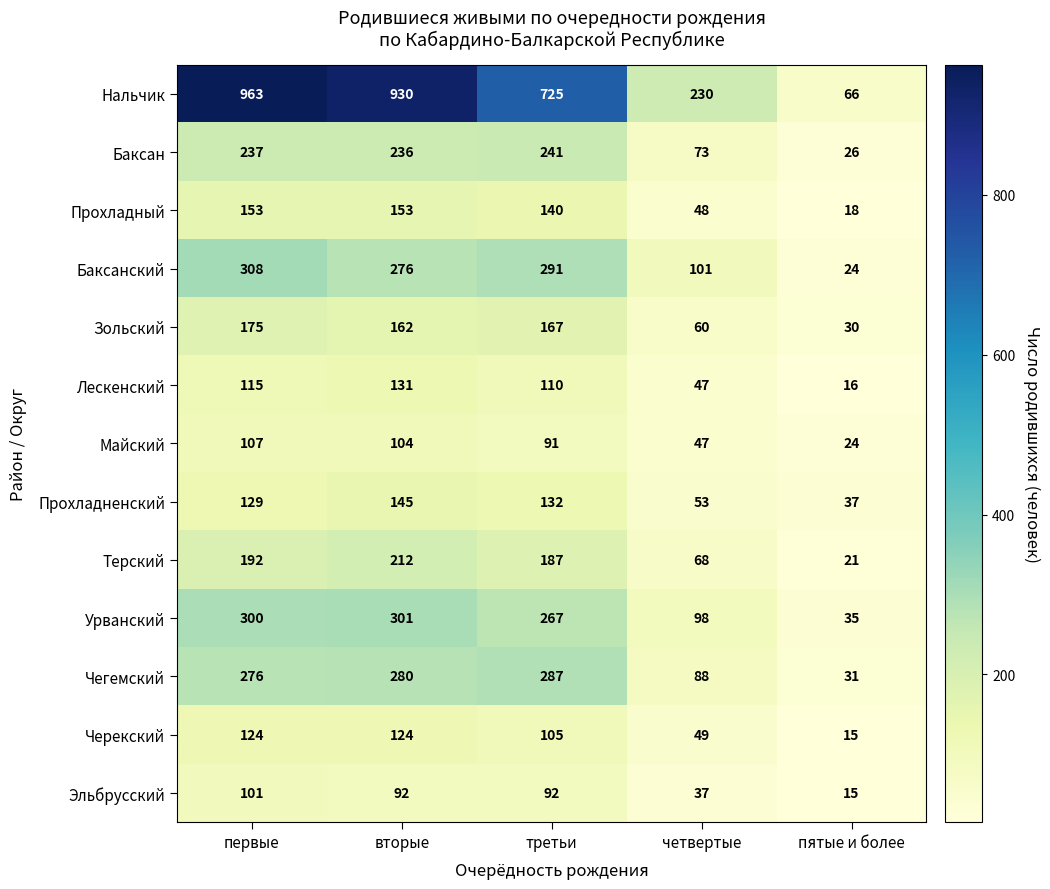

How many data points does each series have?

5